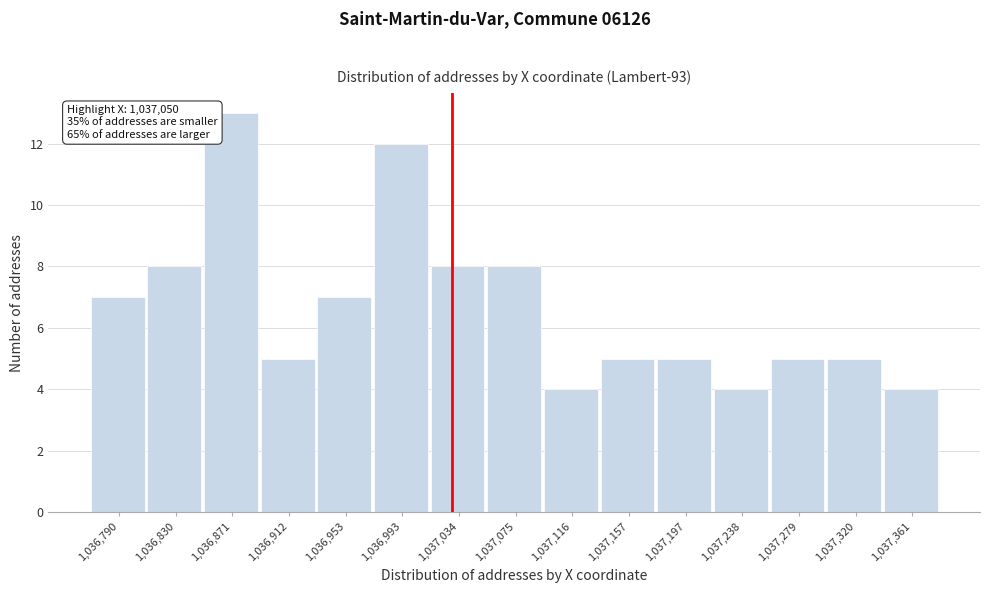

Reading left to right, what are all the values shown in this chart?

1,036,790=7	1,036,830=8	1,036,871=13	1,036,912=5	1,036,953=7	1,036,993=12	1,037,034=8	1,037,075=8	1,037,116=4	1,037,157=5	1,037,197=5	1,037,238=4	1,037,279=5	1,037,320=5	1,037,361=4